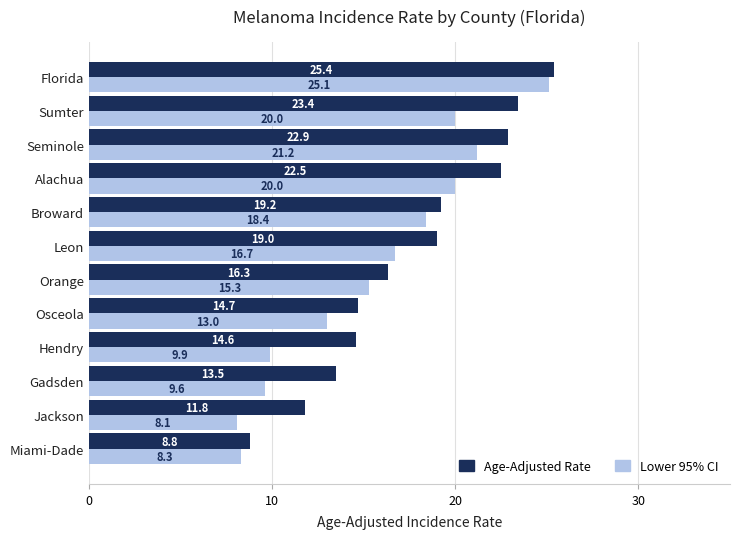

At which label is Age-Adjusted Rate closest to 17?

Orange